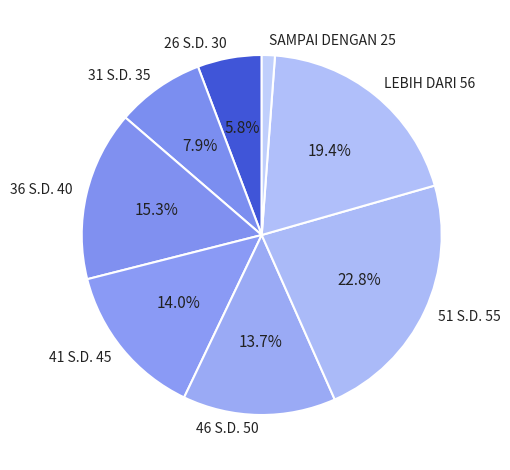

What is the ratio of the value at 41 S.D. 45 to the value at 26 S.D. 30?

2.4